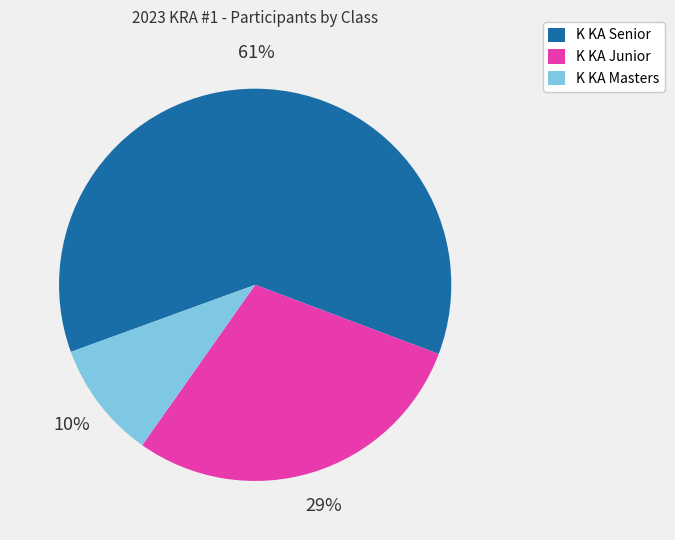

What percentage is the K KA Junior slice, to the nearest percent?

29%